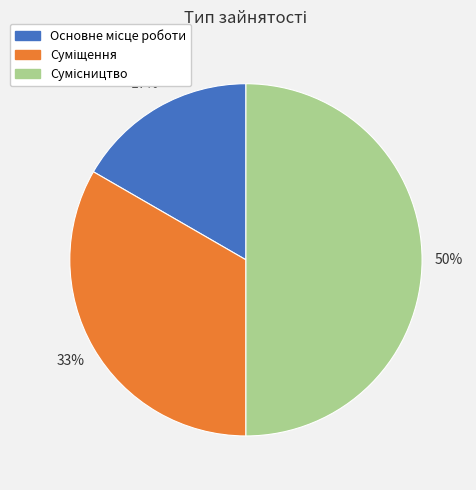

To the nearest percent, what is the average slice percentage?

33%